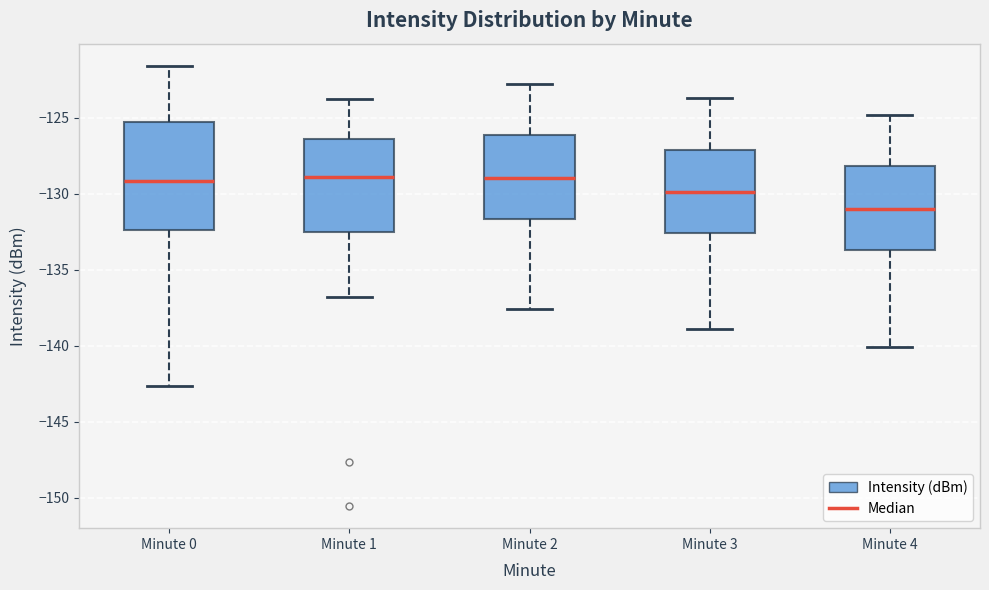

Reading left to right, read every box against the y-axis: the position of its median line, the range the box covers, and the ends of its whiskers. The values are not printed on the chart, so give them approximately, as read against the axis.

Minute 0: median -129.0, box -132.5 to -125.5, whiskers -142.5 to -121.5
Minute 1: median -129.0, box -132.5 to -126.5, whiskers -137.0 to -124.0
Minute 2: median -129.0, box -131.5 to -126.0, whiskers -137.5 to -123.0
Minute 3: median -130.0, box -132.5 to -127.0, whiskers -139.0 to -123.5
Minute 4: median -131.0, box -133.5 to -128.0, whiskers -140.0 to -125.0